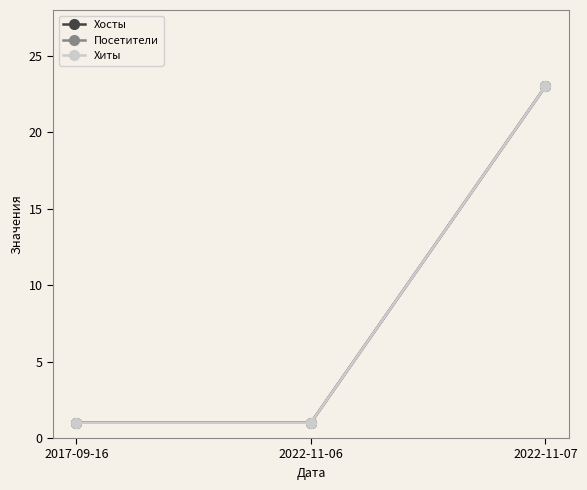

Where is Хиты nearest to the value 12?

2017-09-16